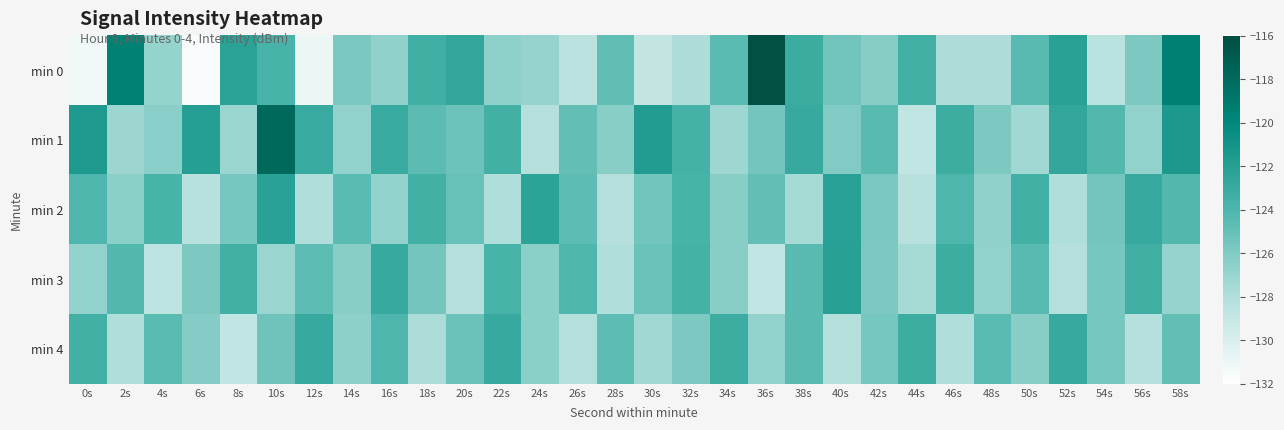

What is the greatest value displayed?

-116.3